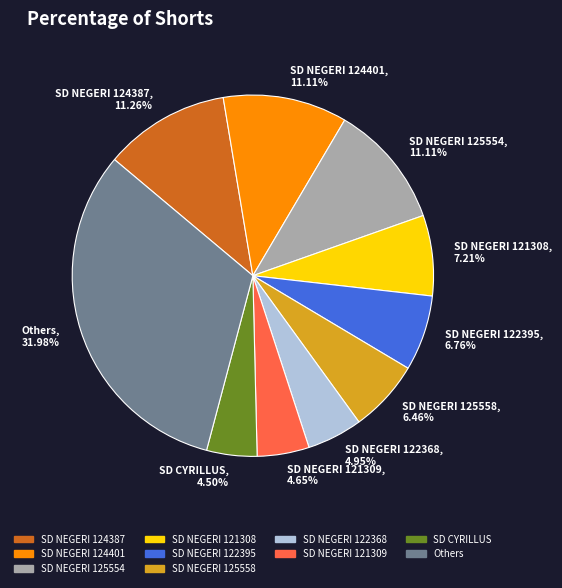

Is the sum of Others, 31.98% and SD NEGERI 122395, 6.76% greater than half?

No